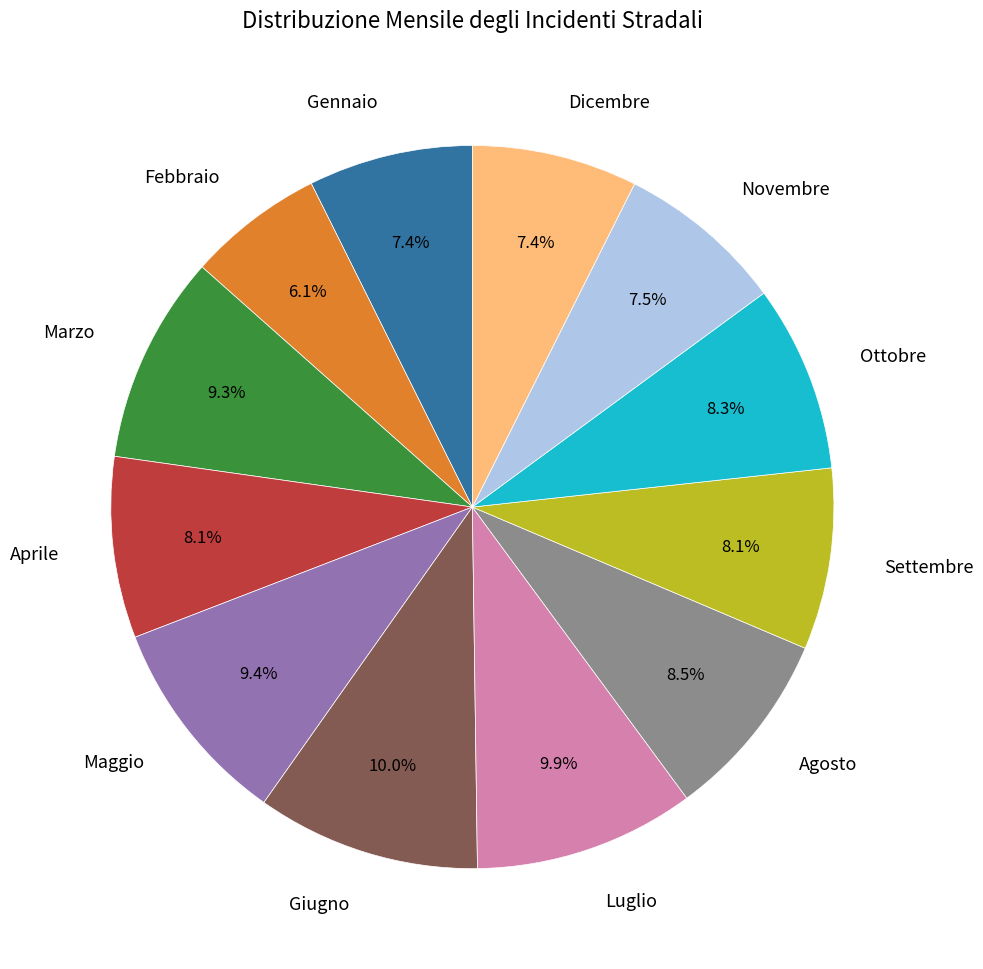

How many slices are in this pie chart?

12